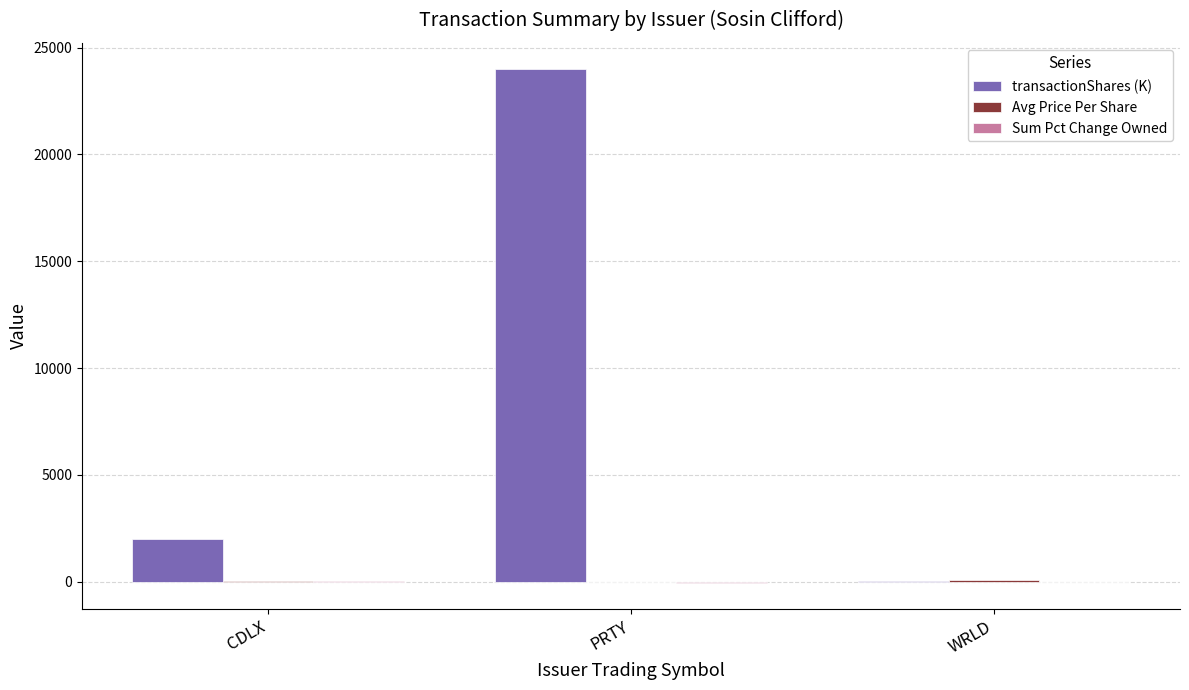

Where is transactionShares (K) nearest to the value 12013?

CDLX